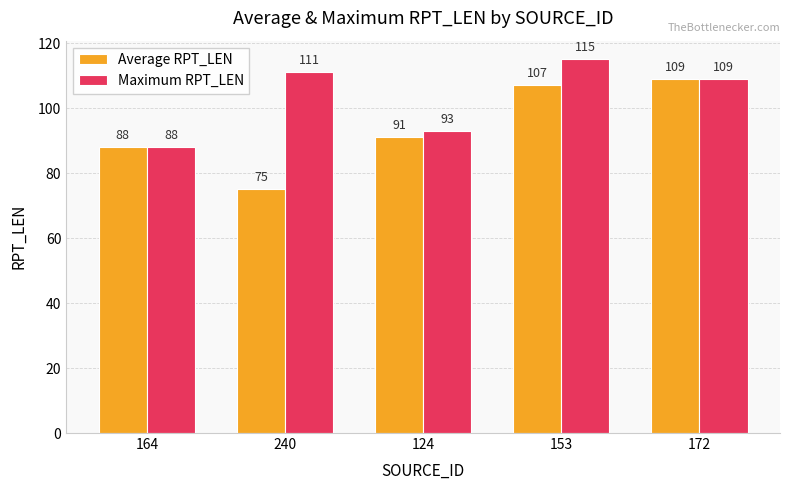

List the labels in order of Maximum RPT_LEN value, smallest first.

164, 124, 172, 240, 153